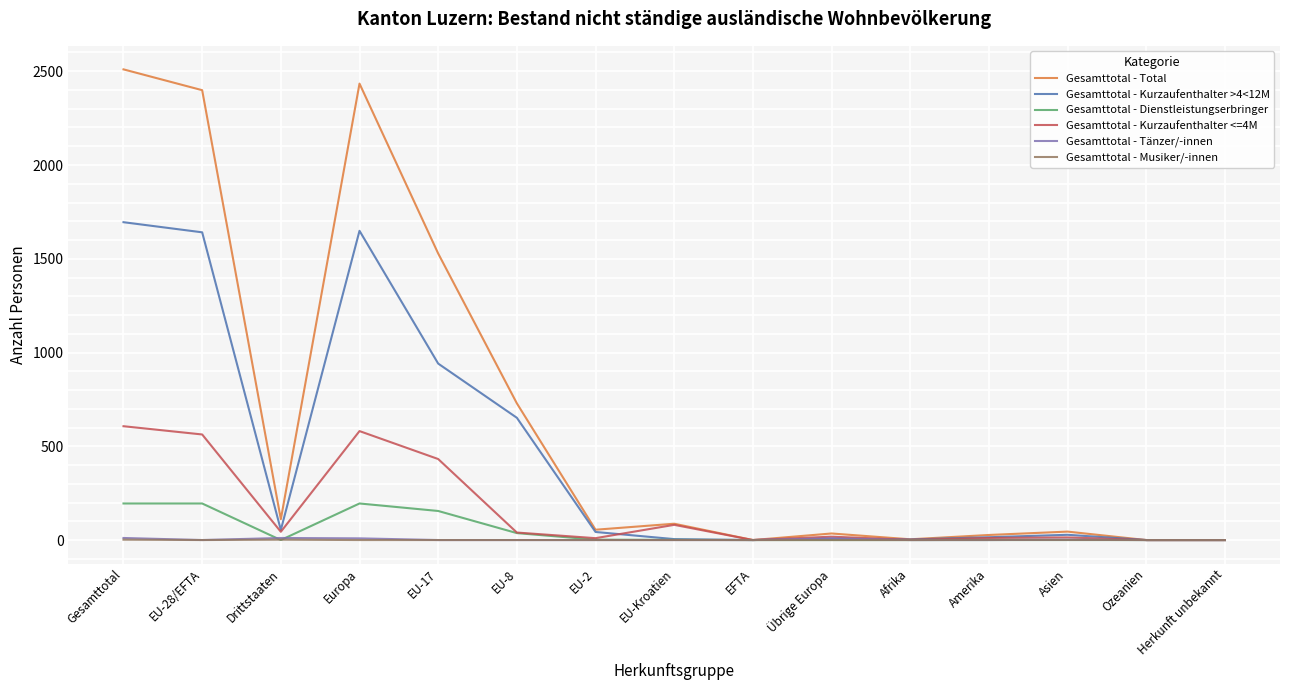

True or false: Gesamttotal - Total has a value of 2510 at Gesamttotal.

True